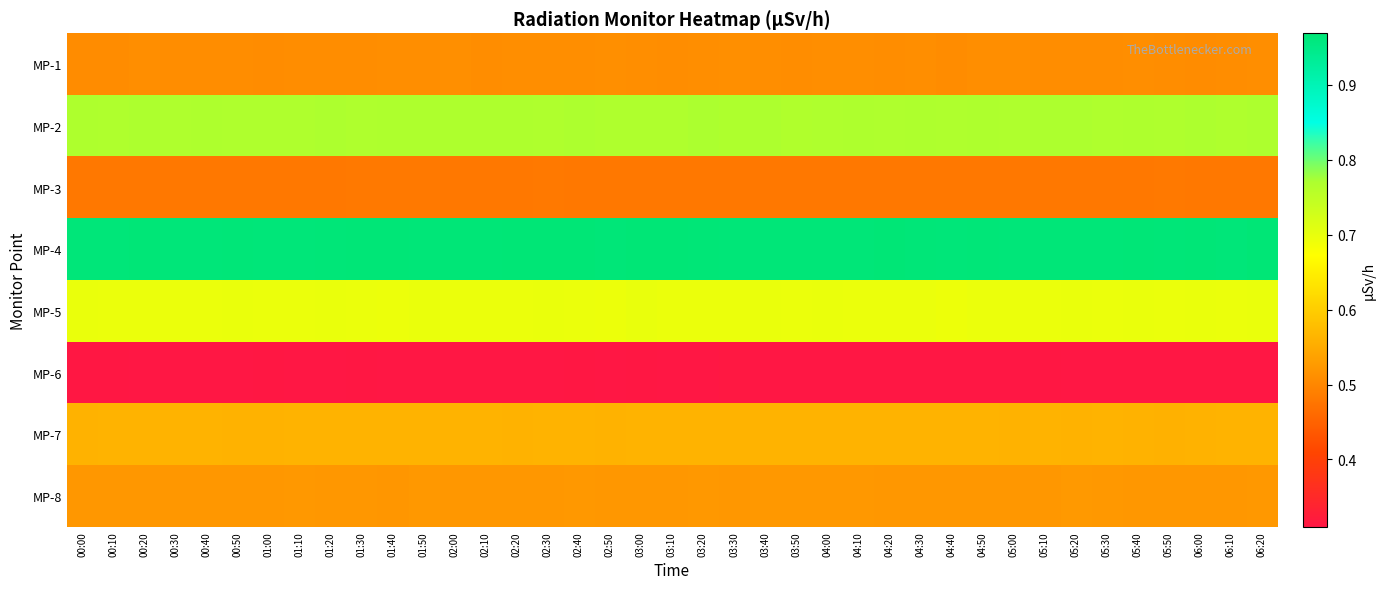

How many data points does each series have?

39